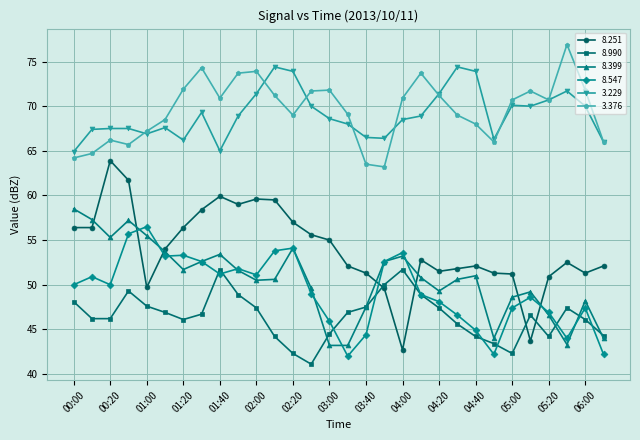

What is the smallest value displayed?

41.1